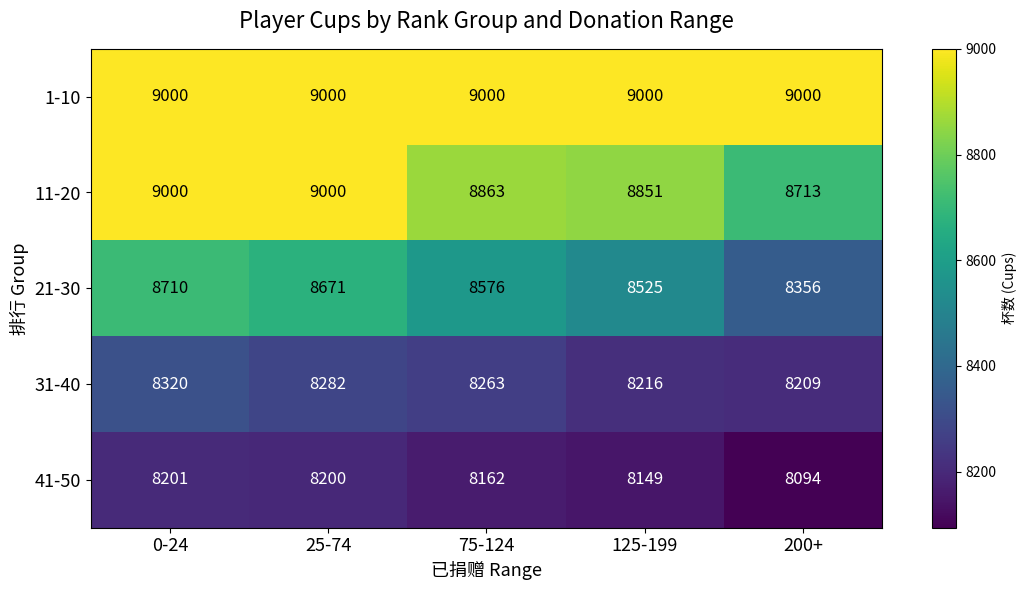

True or false: 21-30 has a value of 8576 at 75-124.

True